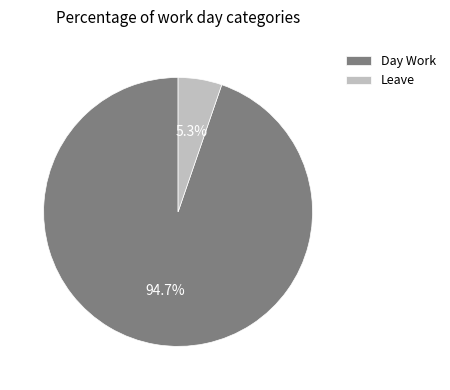

What percentage is the Leave slice, to the nearest percent?

5%